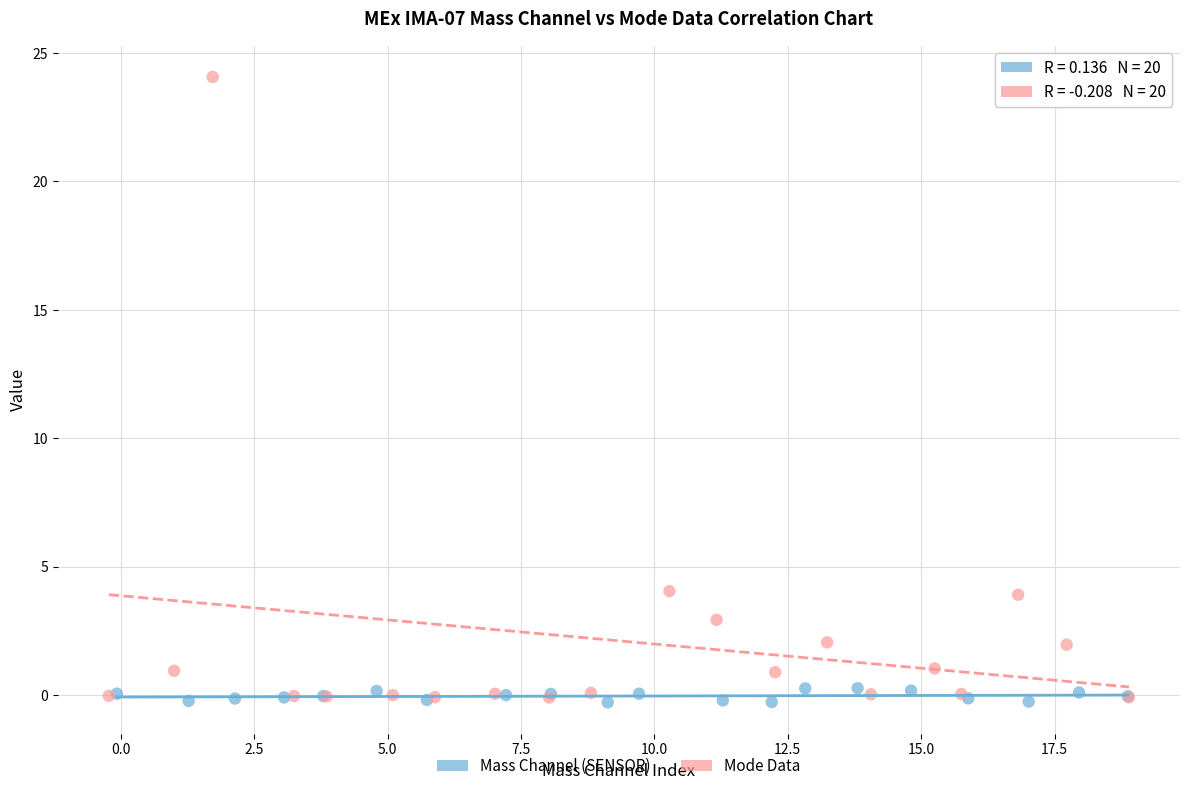

Which series reaches the maximum Y coordinate?

Mode Data